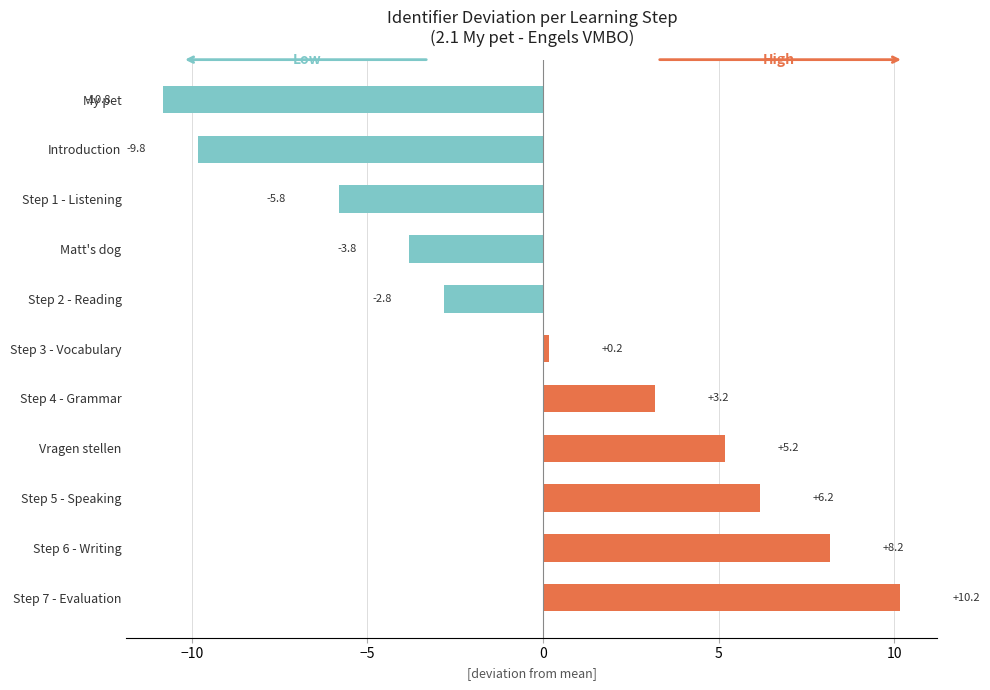

Which label corresponds to the largest value in the chart?

Step 7 - Evaluation